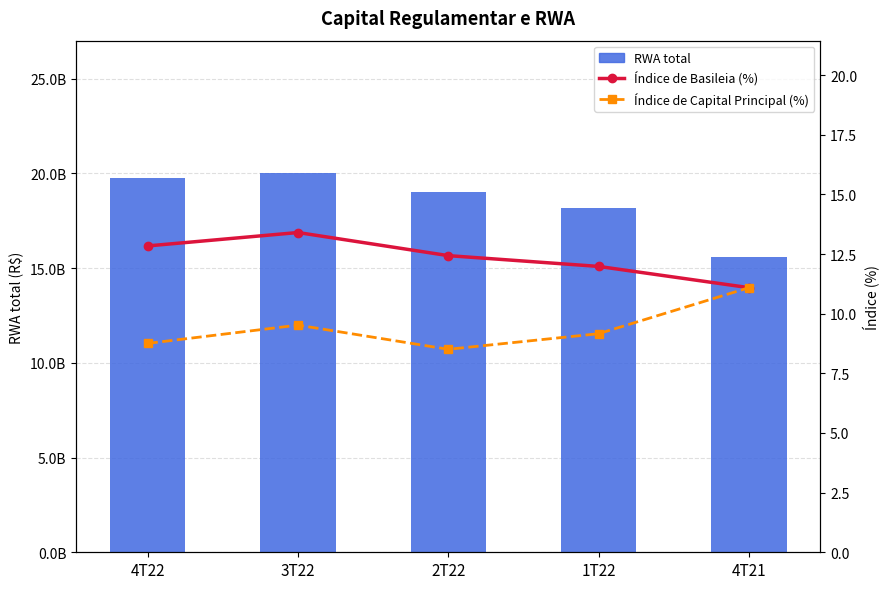

Which has a higher value, 3T22 or 1T22?

3T22